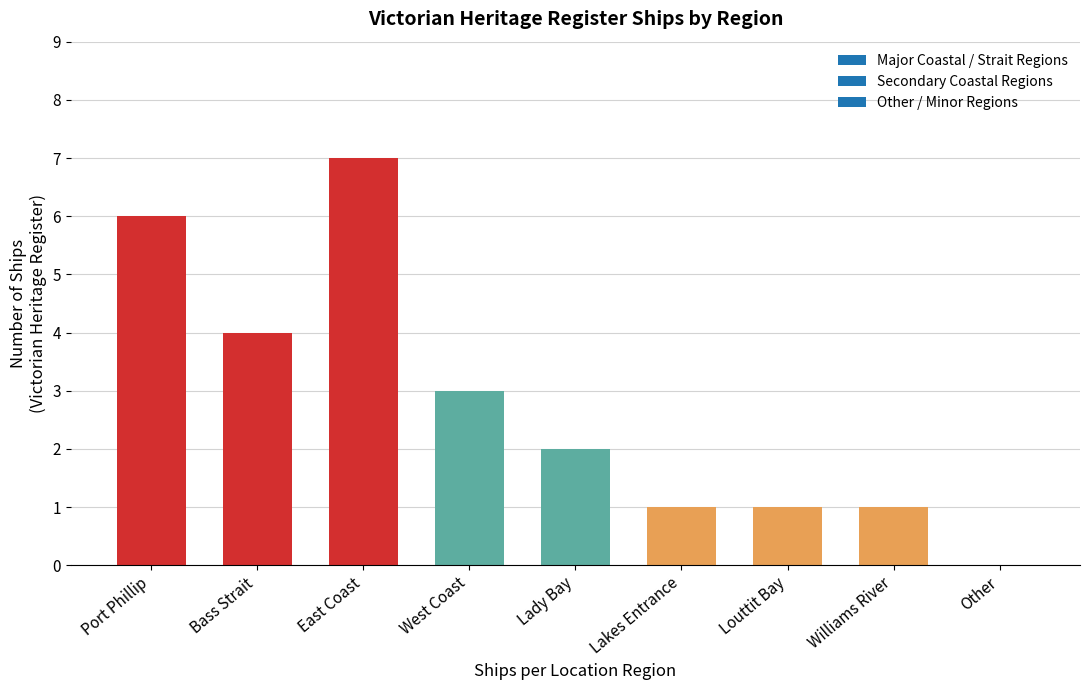

What is the sum of all values?

25